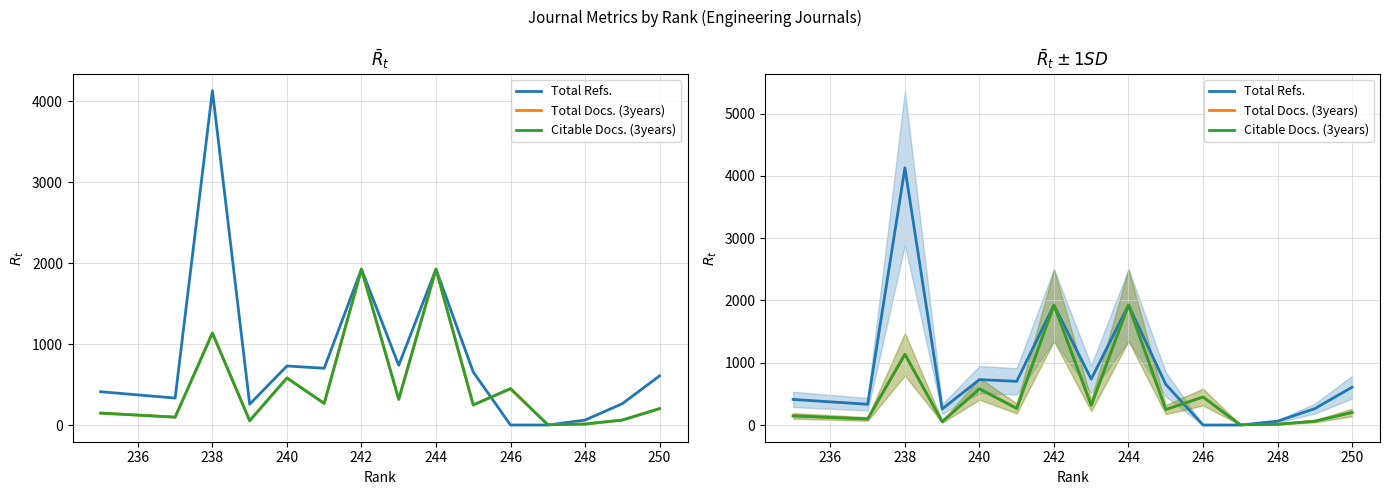

What is the value of the Citable Docs. (3years) point at the 4th from the left?

53